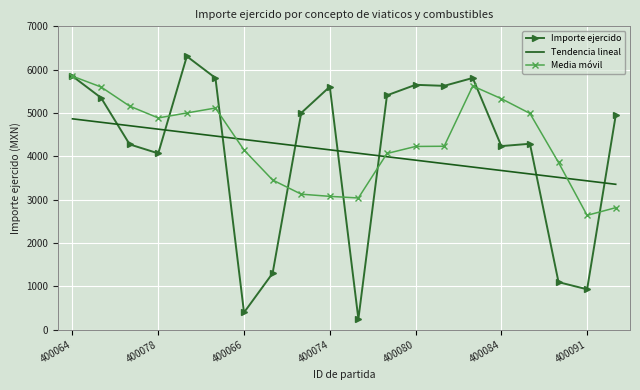

Which series has the widest spread of values?

Importe ejercido